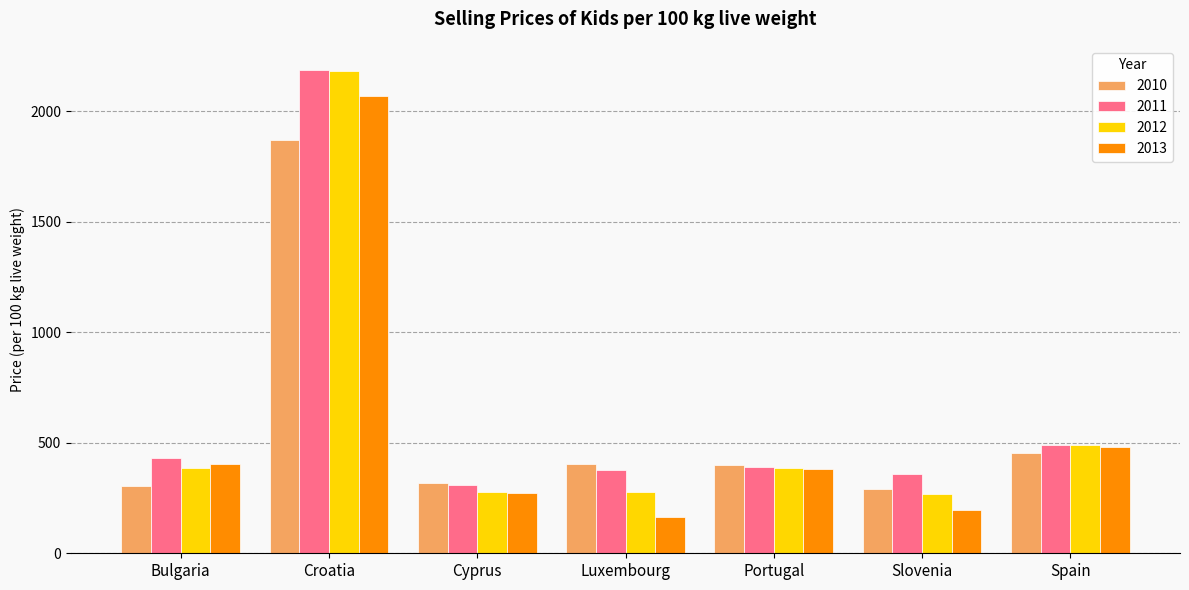

What value does the 2012 series have at Portugal?

385.2